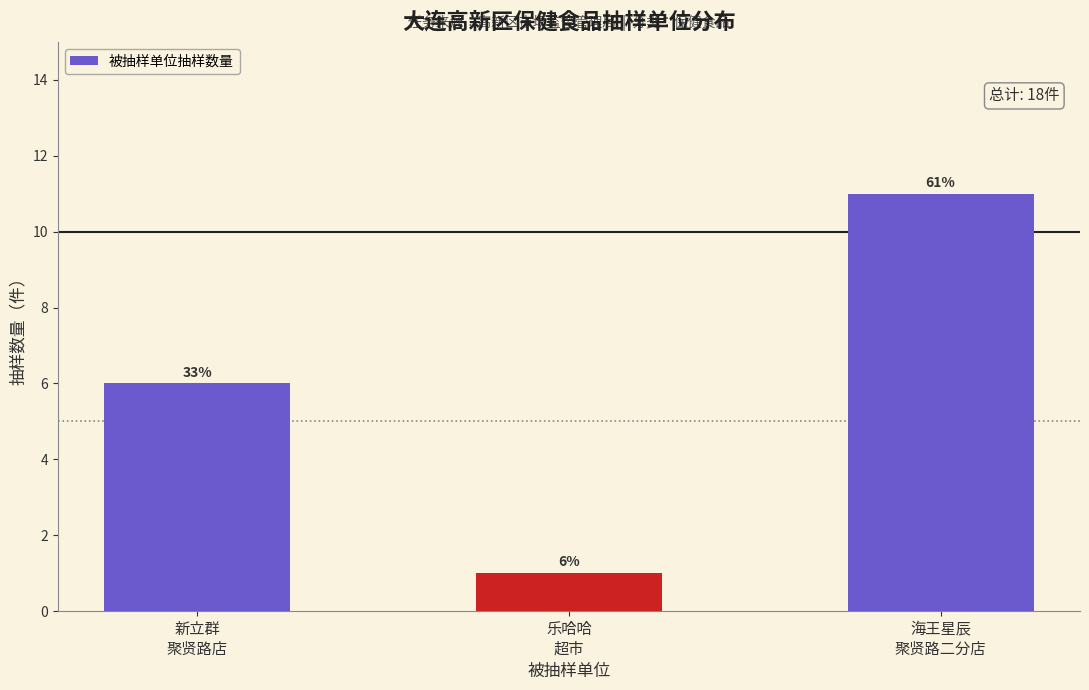

How many bars are there in total?

3